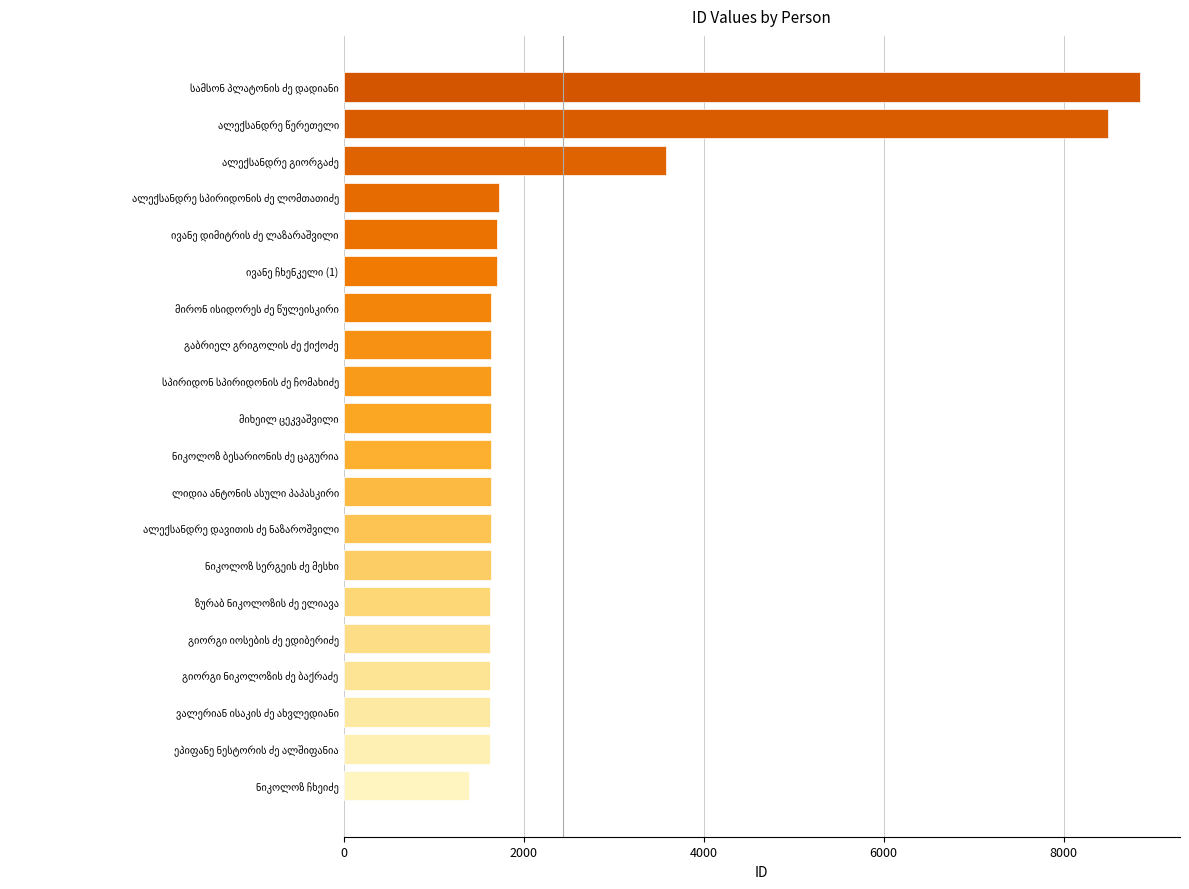

What is the value of the 11th bar from the top?

1635